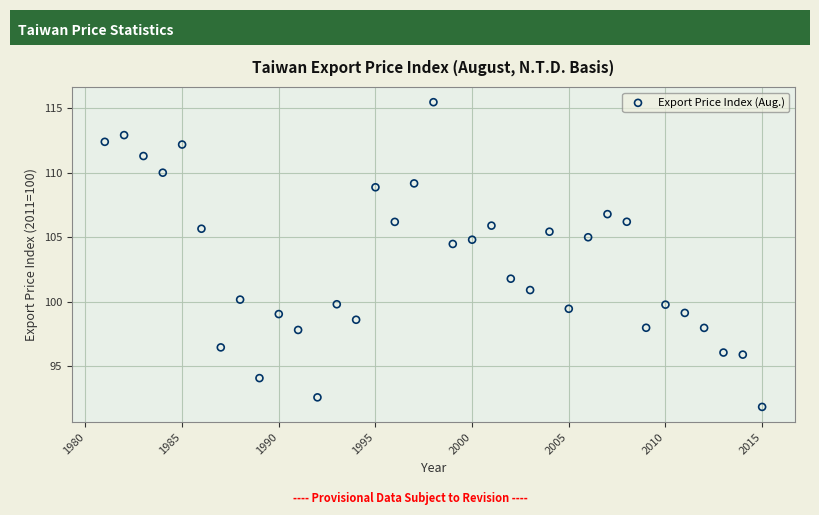

What Y value in the scatter plot is closest to 103?

101.8